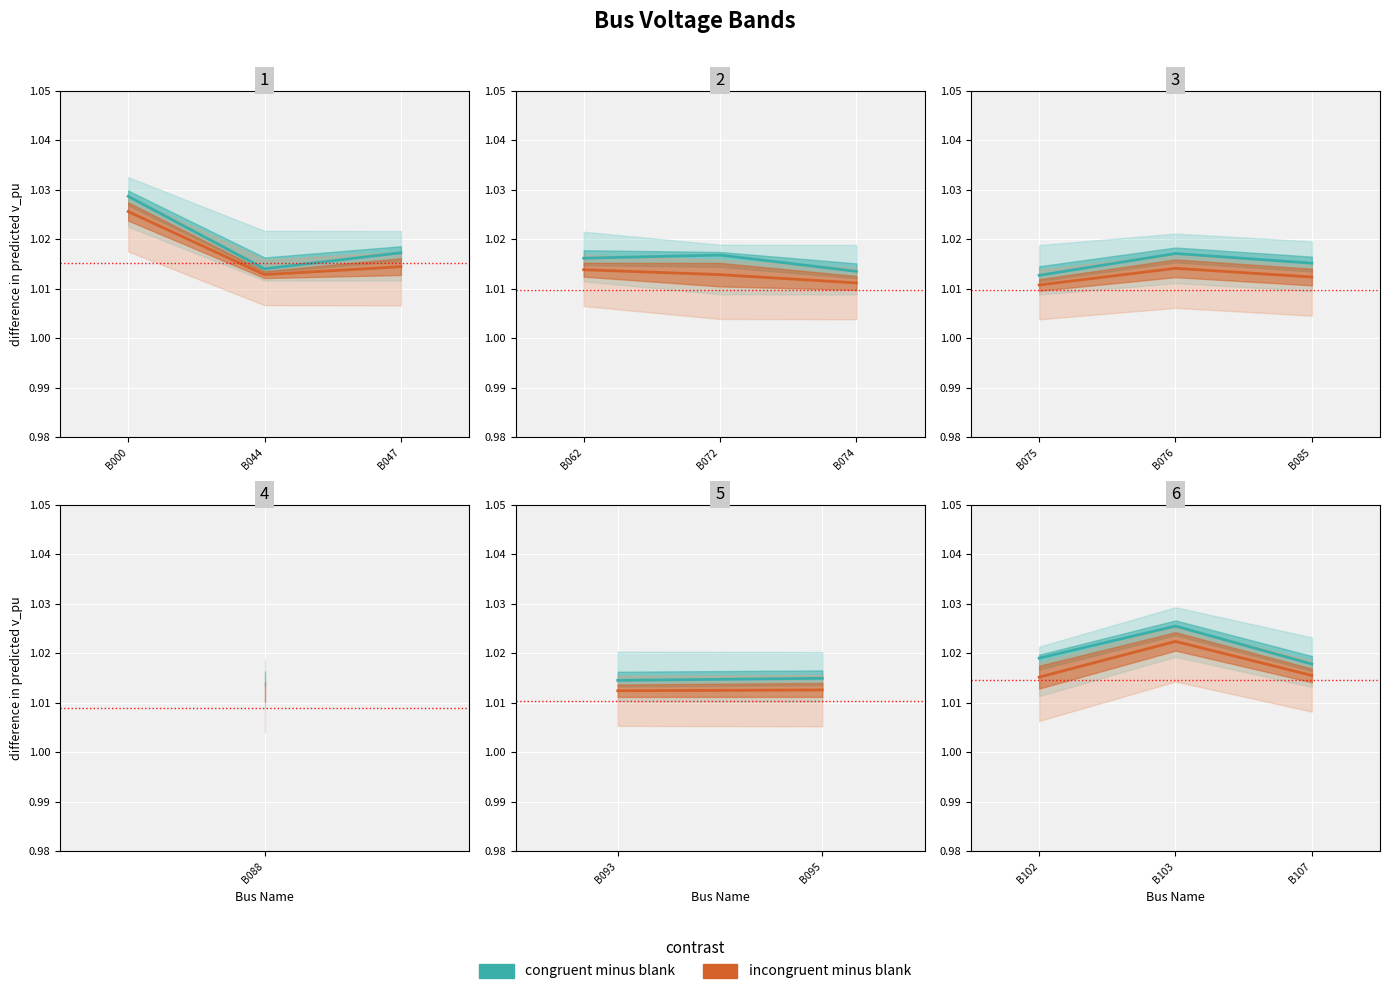

Is it true that congruent minus blank equals 1.0 at B107?

True